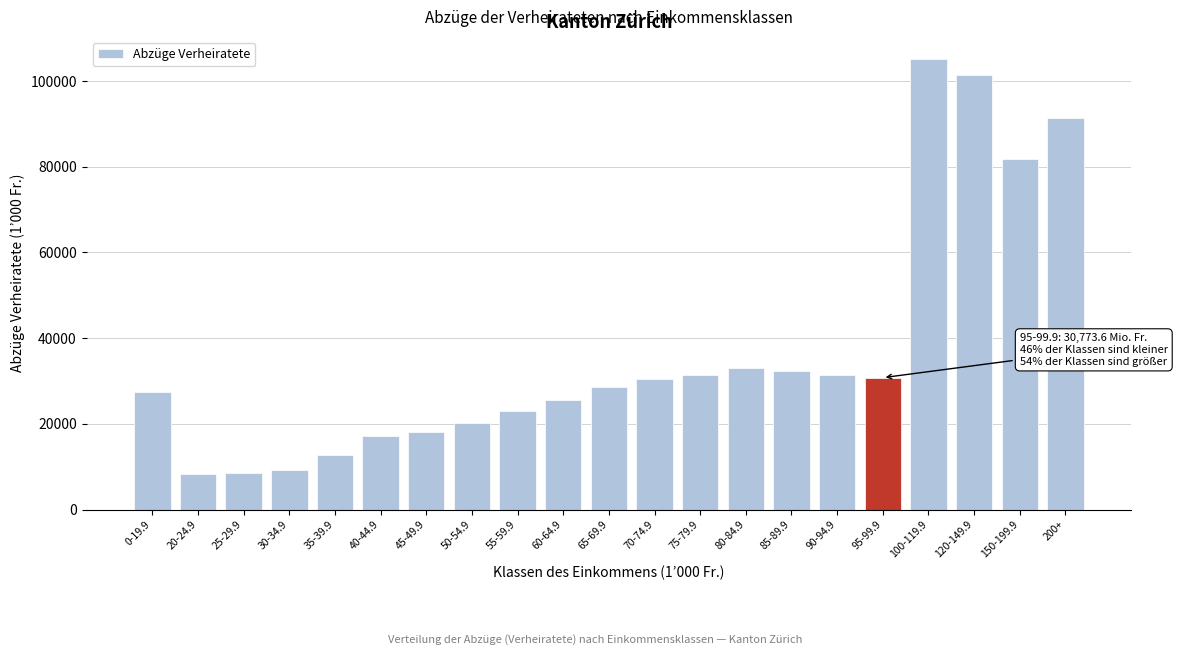

What is the label of the 6th bar from the left?

40-44.9